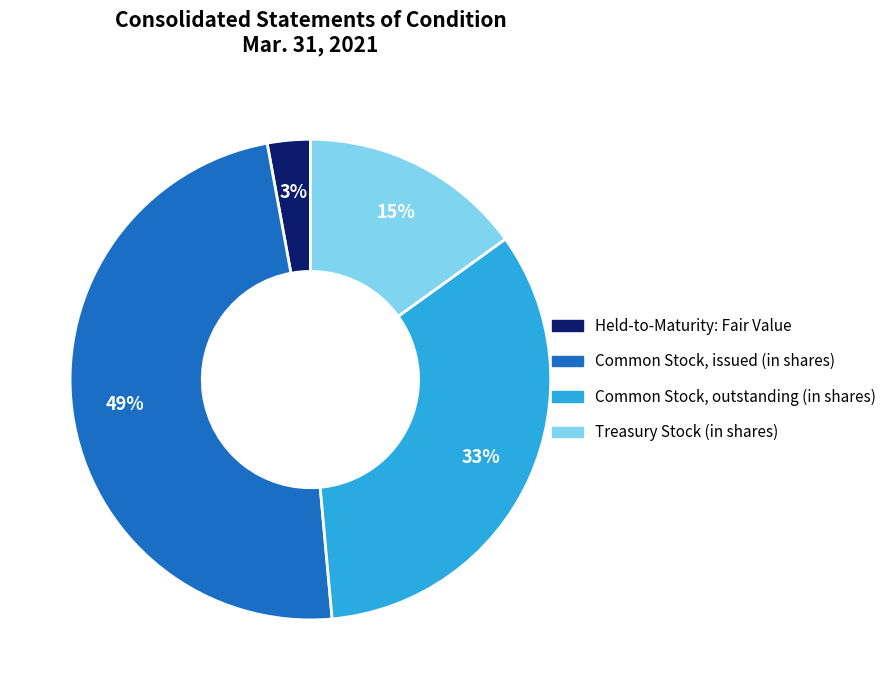

Rank the categories by value from highest to lowest.

Common Stock, issued (in shares), Common Stock, outstanding (in shares), Treasury Stock (in shares), Held-to-Maturity: Fair Value